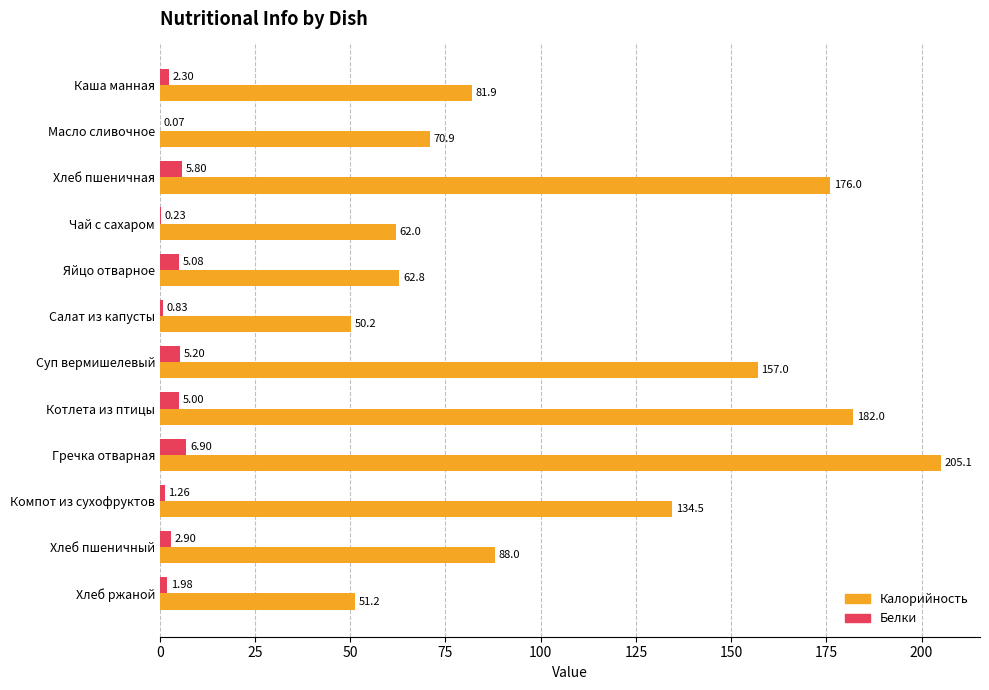

Where is Белки nearest to the value 3?

Хлеб пшеничный